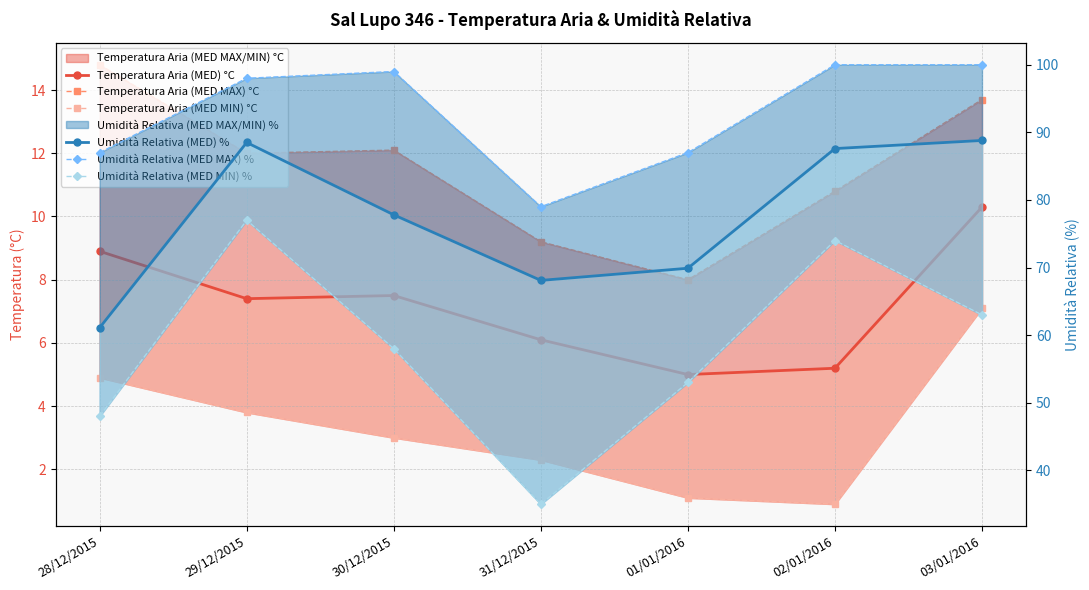

Reading left to right, extract all data points from this chart.

Temperatura Aria (MED) °C: 28/12/2015=8.9	29/12/2015=7.4	30/12/2015=7.5	31/12/2015=6.1	01/01/2016=5.0	02/01/2016=5.2	03/01/2016=10.3
Temperatura Aria (MED MAX) °C: 28/12/2015=14.8	29/12/2015=12.0	30/12/2015=12.1	31/12/2015=9.2	01/01/2016=8.0	02/01/2016=10.8	03/01/2016=13.7
Temperatura Aria (MED MIN) °C: 28/12/2015=4.9	29/12/2015=3.8	30/12/2015=3.0	31/12/2015=2.3	01/01/2016=1.1	02/01/2016=0.9	03/01/2016=7.1
Umidità Relativa (MED) %: 28/12/2015=61.1	29/12/2015=88.5	30/12/2015=77.8	31/12/2015=68.1	01/01/2016=69.9	02/01/2016=87.6	03/01/2016=88.8
Umidità Relativa (MED MAX) %: 28/12/2015=87.0	29/12/2015=98.0	30/12/2015=99.0	31/12/2015=79.0	01/01/2016=87.0	02/01/2016=100.0	03/01/2016=100.0
Umidità Relativa (MED MIN) %: 28/12/2015=48.0	29/12/2015=77.0	30/12/2015=58.0	31/12/2015=35.0	01/01/2016=53.0	02/01/2016=74.0	03/01/2016=63.0